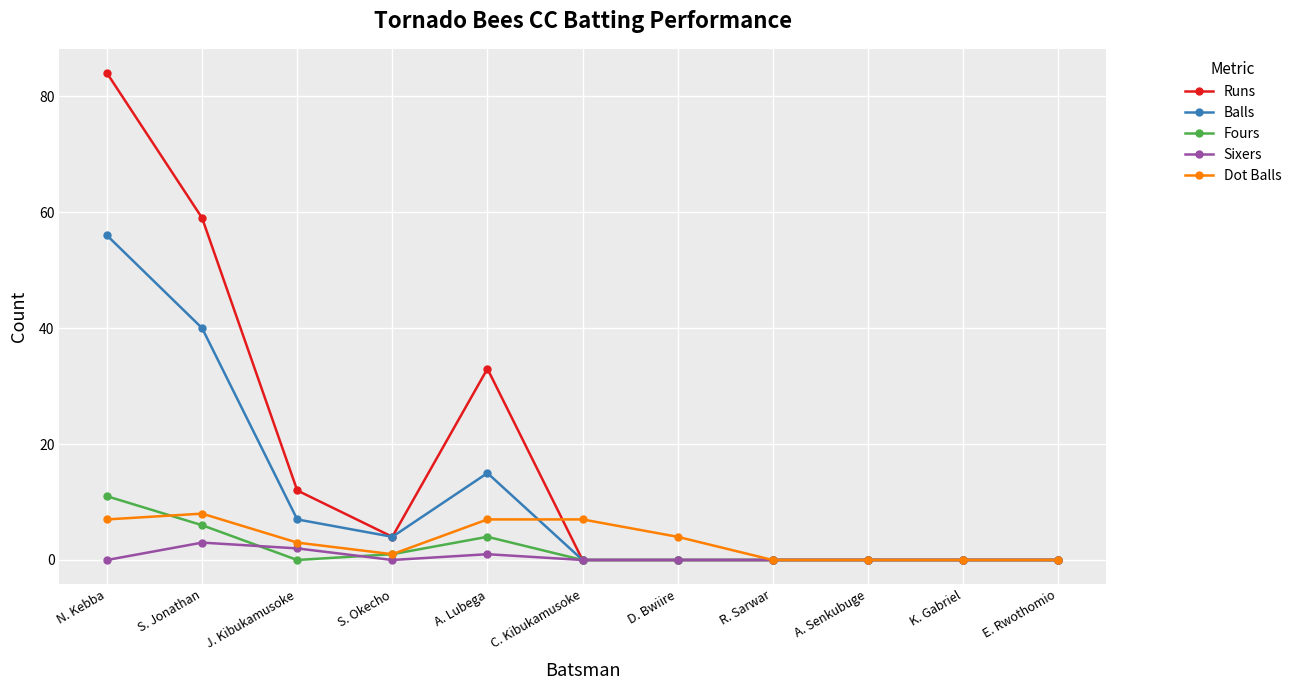

The Balls series shows 4 at S. Okecho. True or false?

True